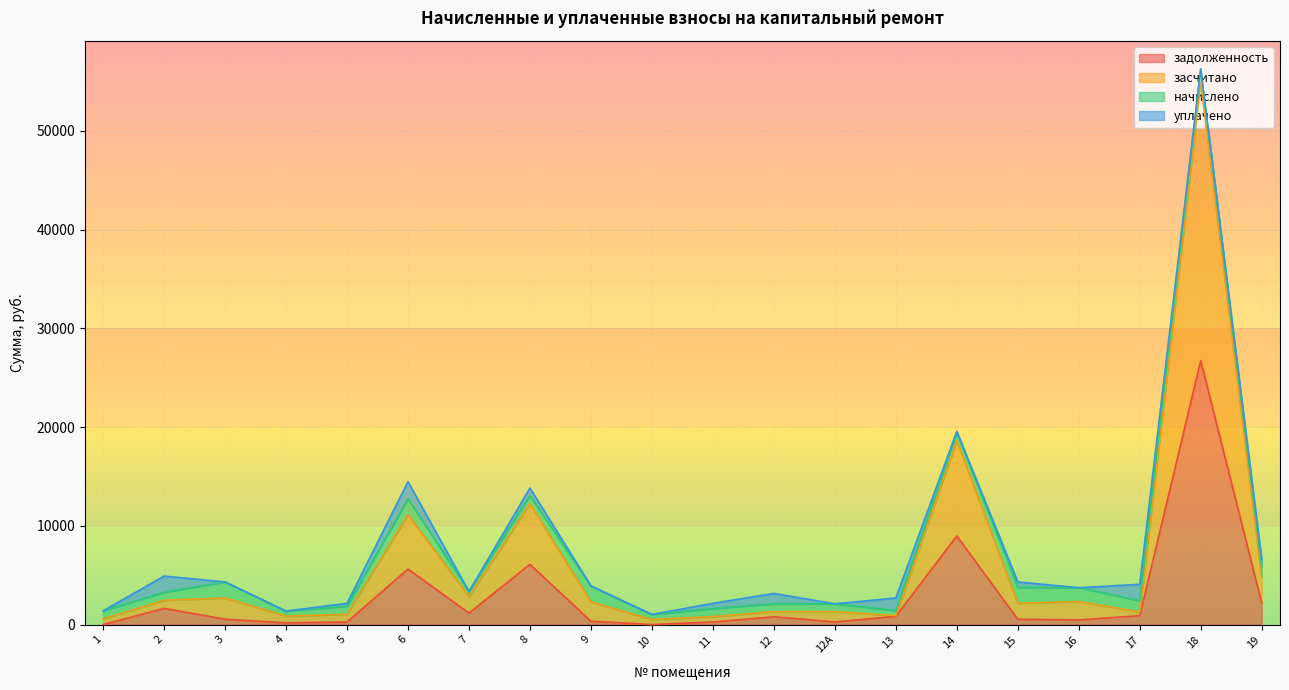

The value of задолженность at 10 is 0.0. True or false?

True